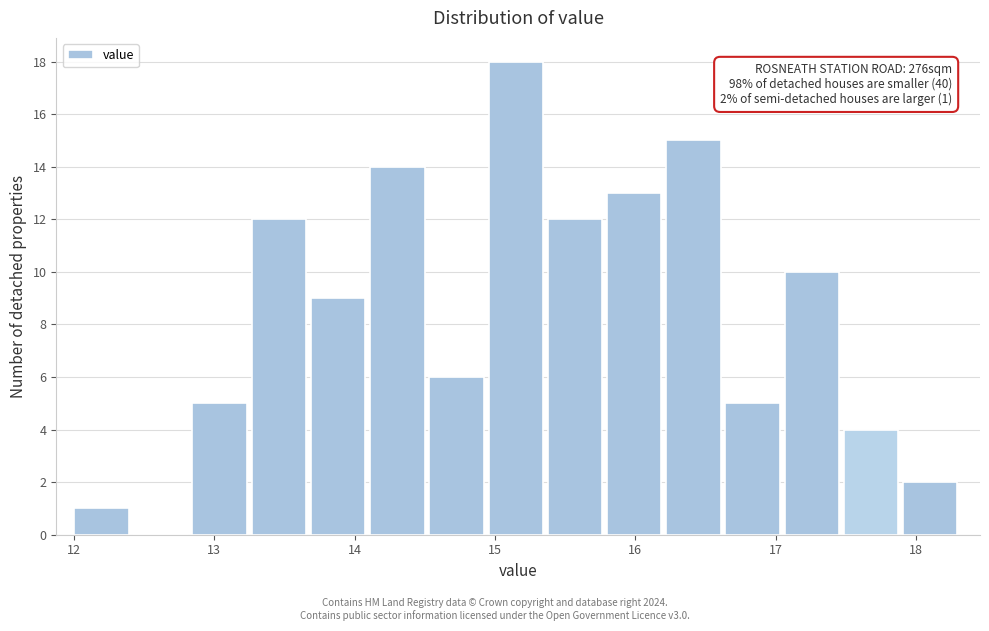

Over which range of the x-axis is the bar tallest?

15.0 to 15.4